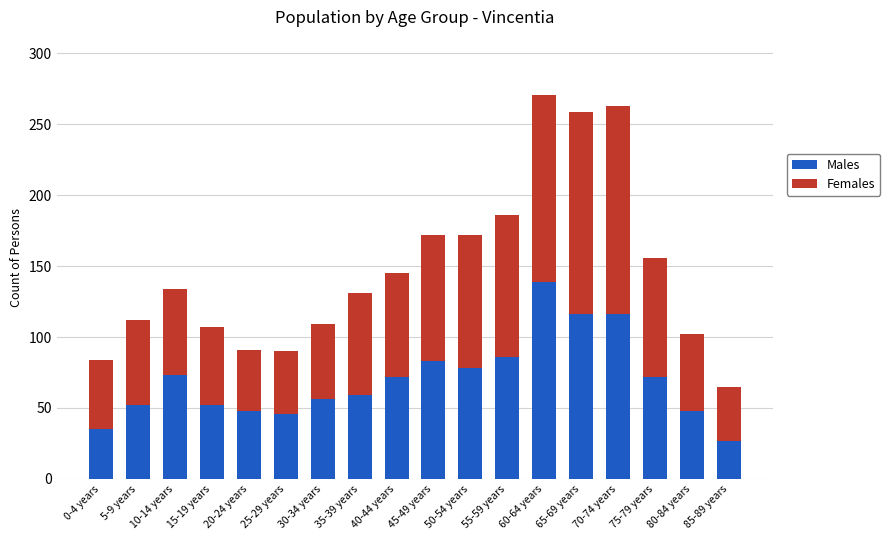

Does the chart contain stacked bars?

Yes